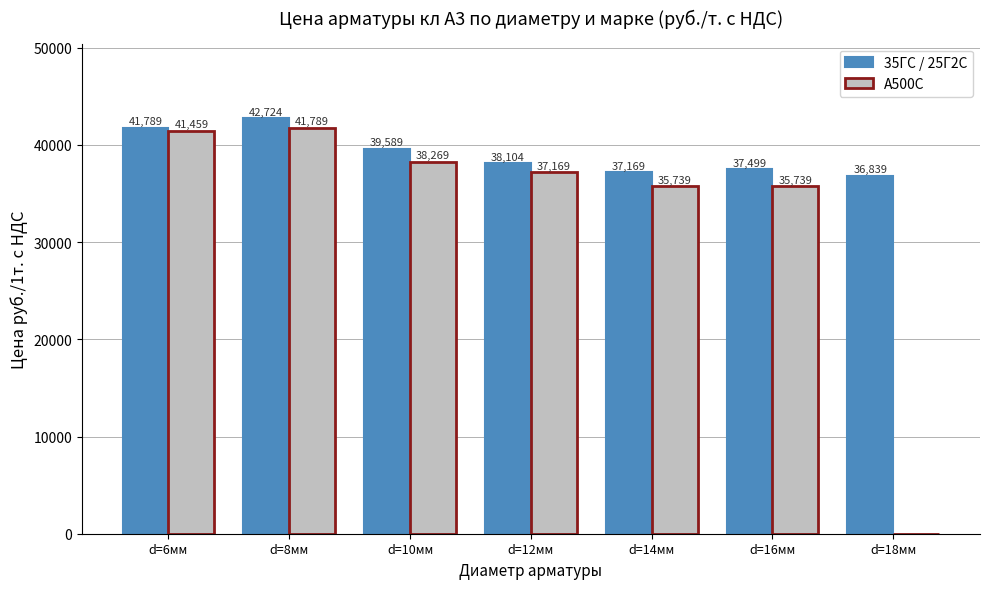

The 35ГС / 25Г2С series shows 17467 at d=14мм. True or false?

False